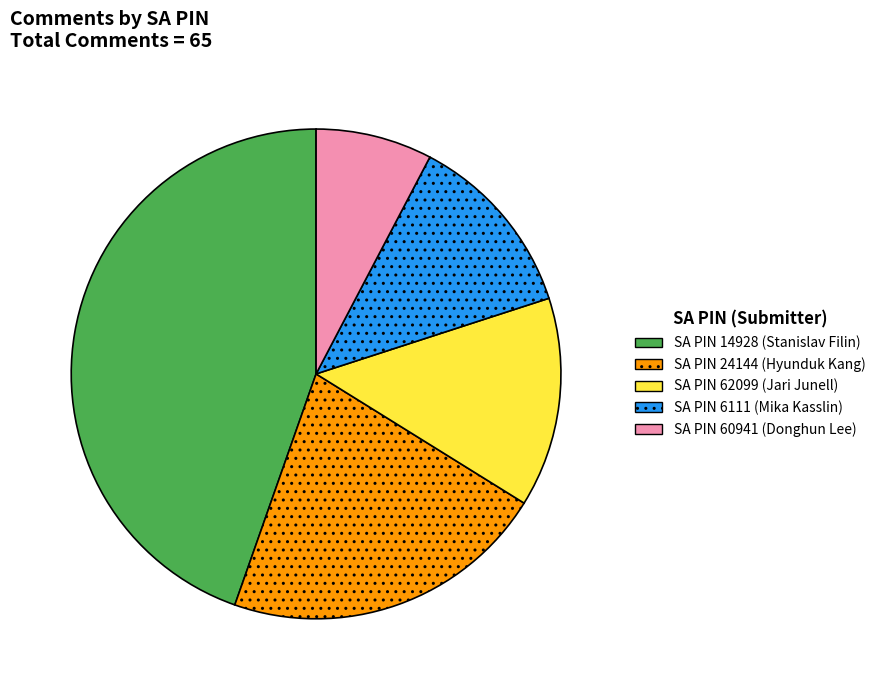

Does any single category account for the majority?

No